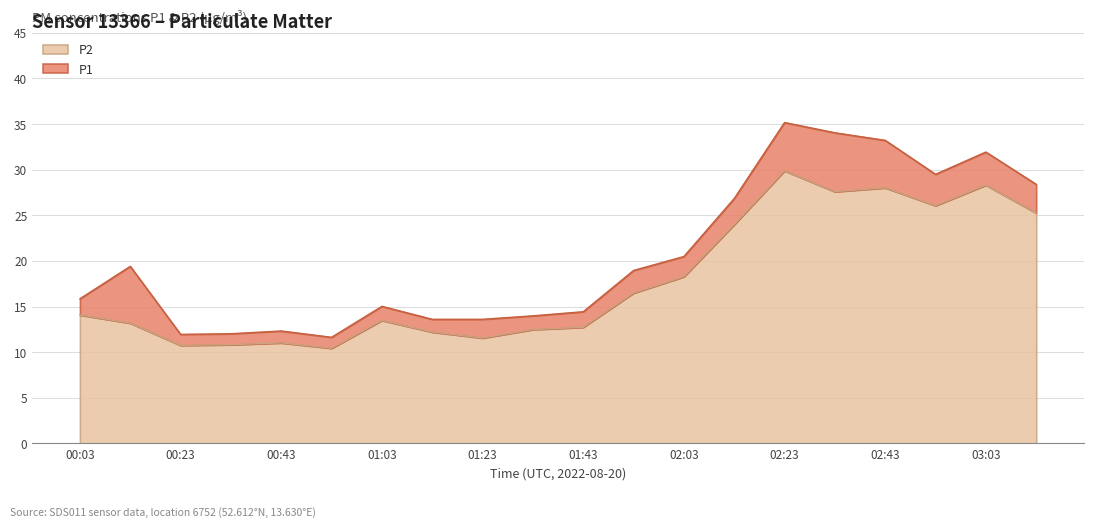

What is the highest value of the P2 series?

29.9